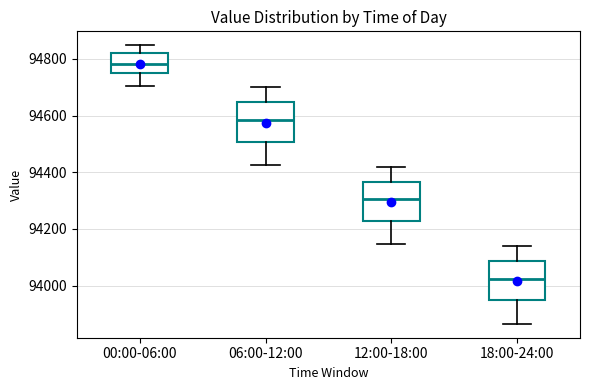

Reading left to right, read every box against the y-axis: the position of its median line, the range the box covers, and the ends of its whiskers. The values are not printed on the chart, so give them approximately, as read against the axis.

00:00-06:00: median 94780, box 94760 to 94820, whiskers 94700 to 94840
06:00-12:00: median 94580, box 94500 to 94640, whiskers 94420 to 94700
12:00-18:00: median 94300, box 94220 to 94360, whiskers 94140 to 94420
18:00-24:00: median 94020, box 93940 to 94080, whiskers 93860 to 94140